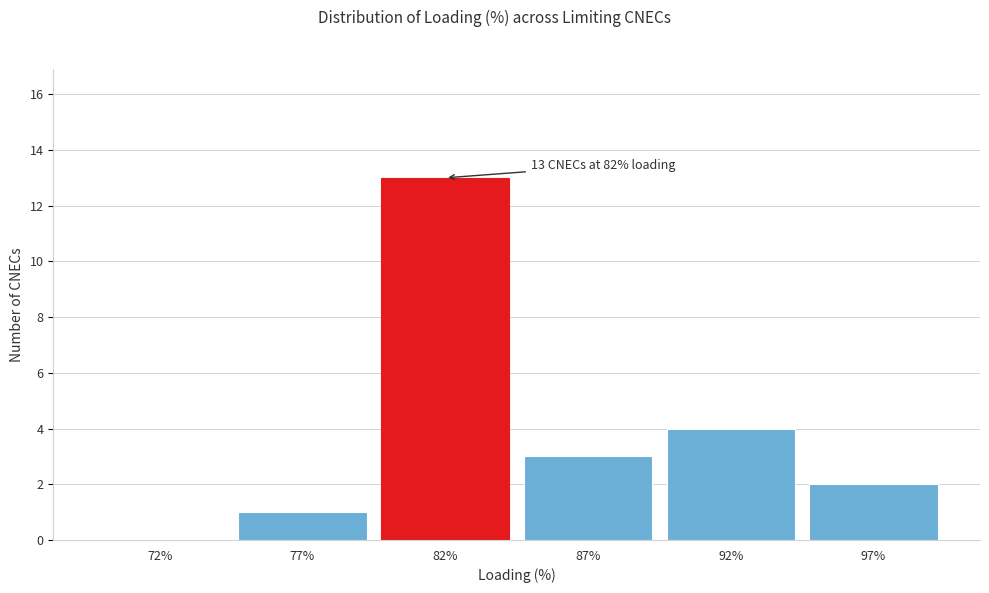

Reading right to left, list all the values displayed in this chart.

97%=2	92%=4	87%=3	82%=13	77%=1	72%=0